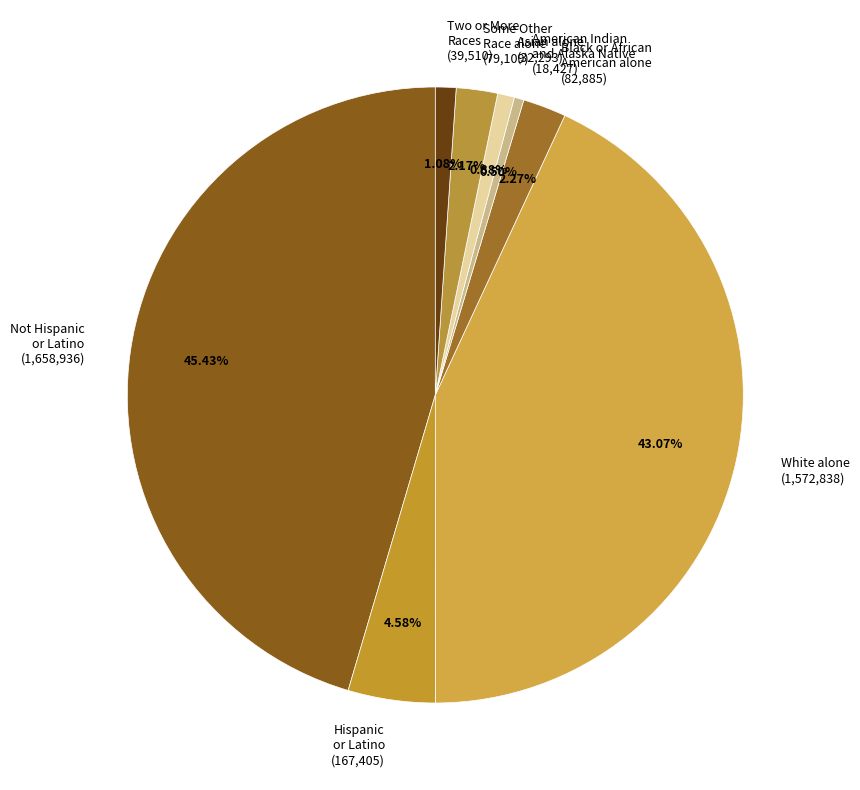

Is Black or African American alone (82,885) the majority of the pie?

No